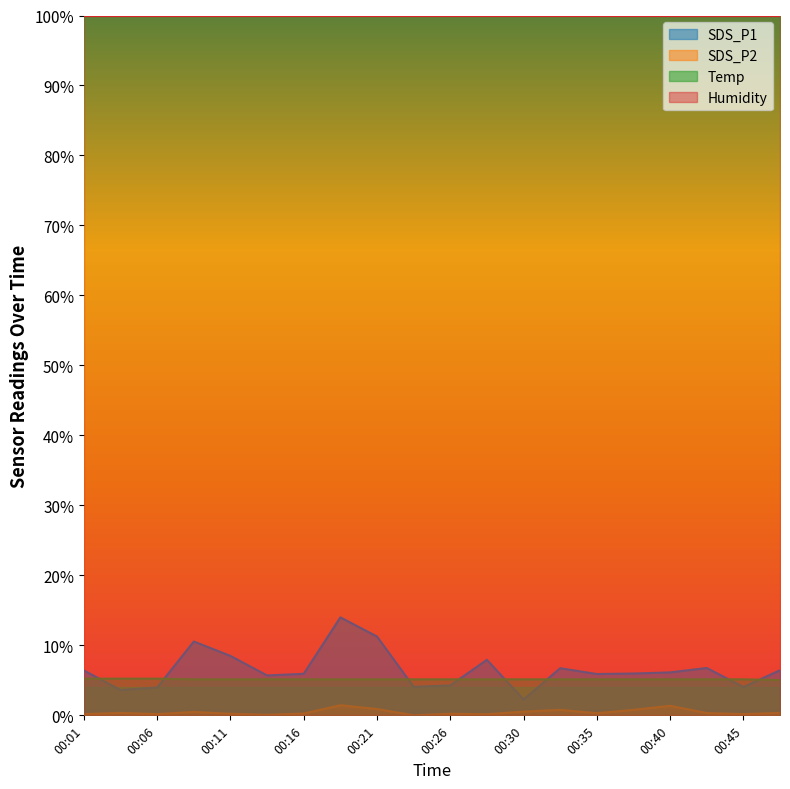

Between 00:03 and 00:16, which is larger?

00:16